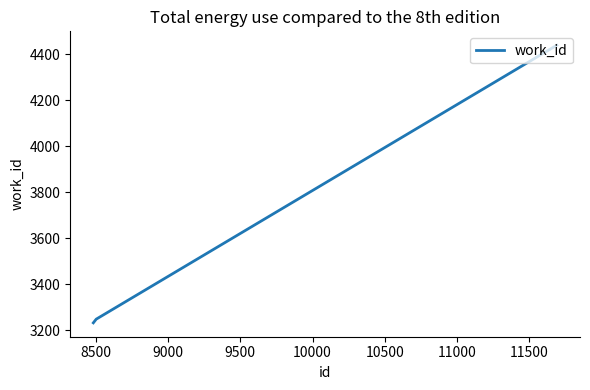

What is the maximum value shown in the chart?

4439